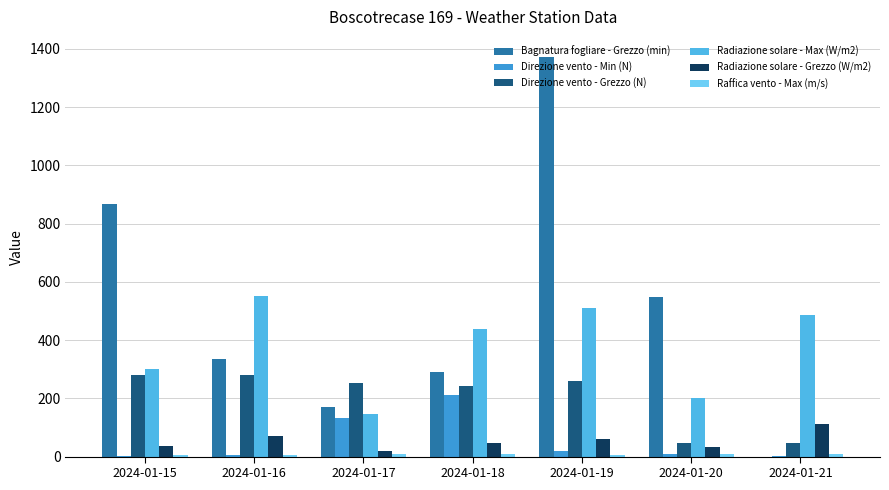

True or false: Direzione vento - Grezzo (N) has a value of 281.0 at 2024-01-15.

True